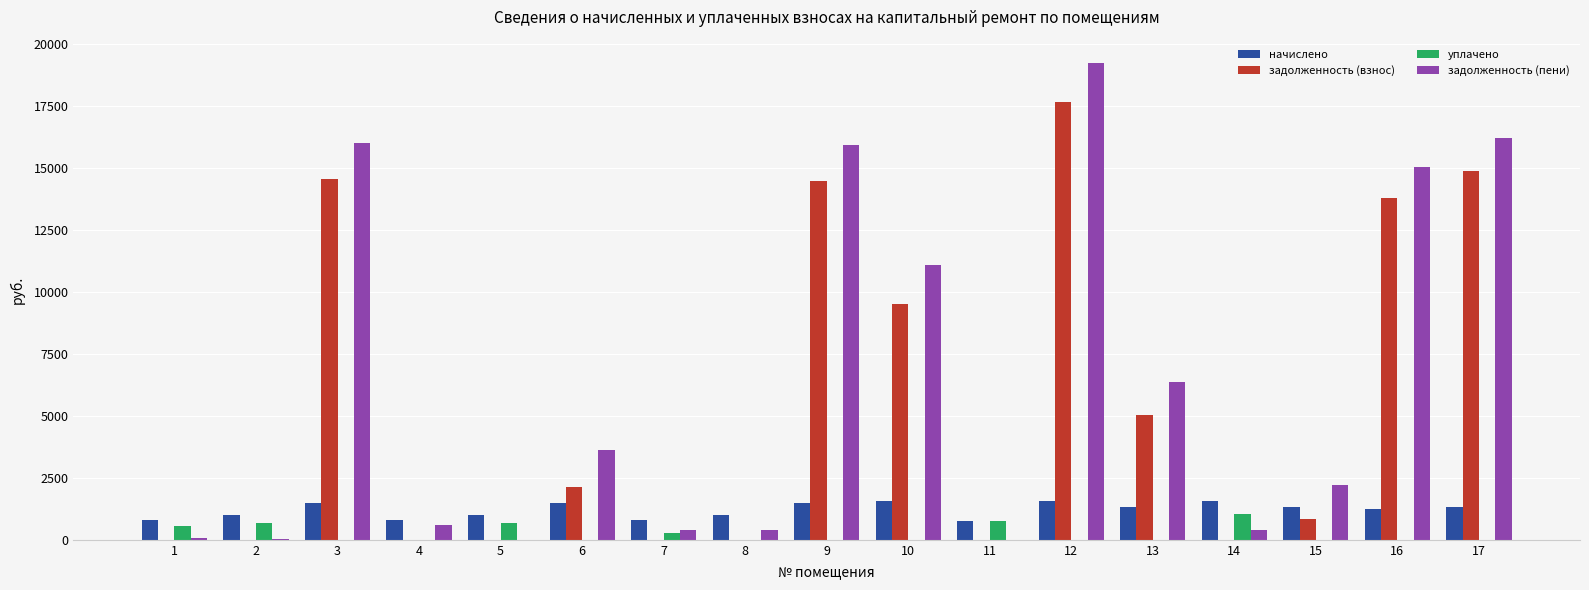

Which series has the largest total across all categories?

задолженность (пени)